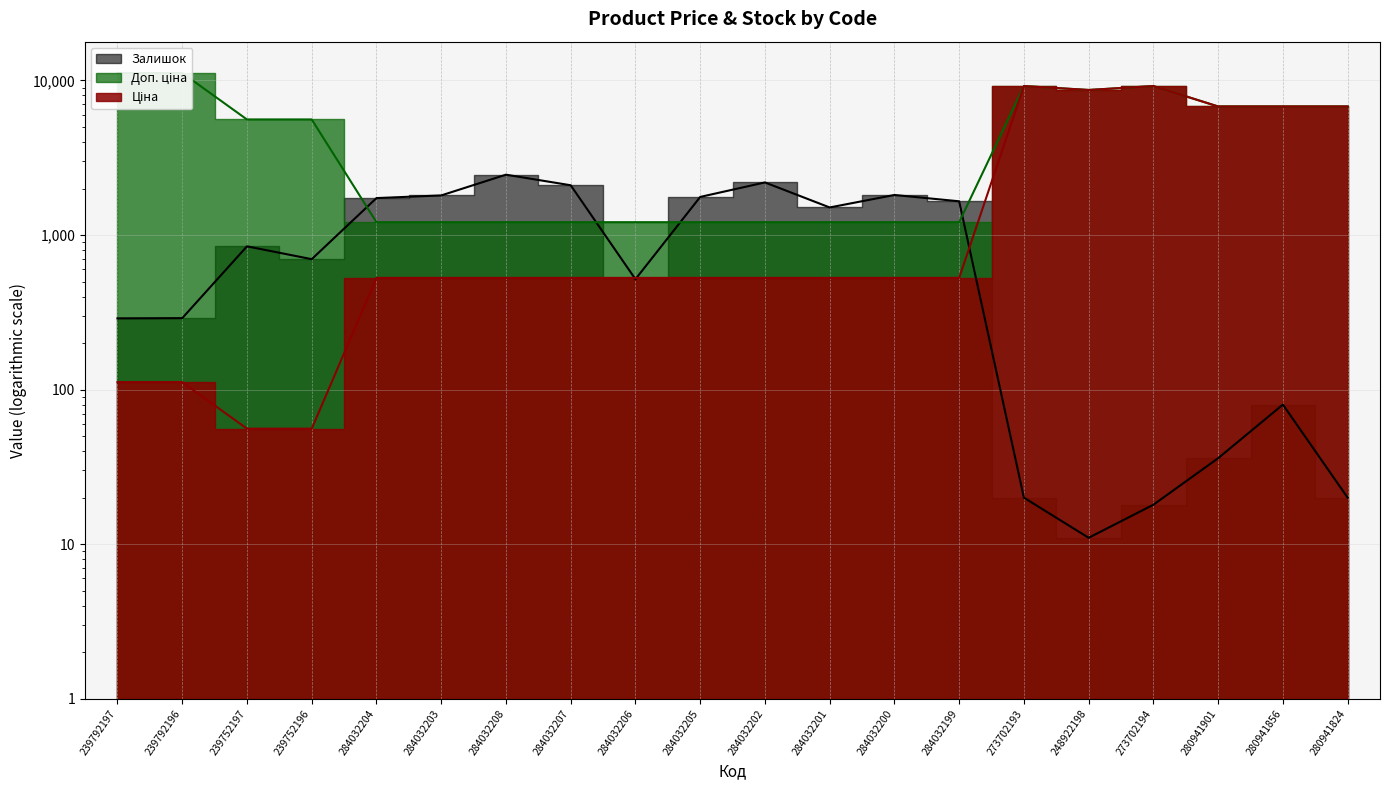

What is the sum of all Ціна values?

53051.2